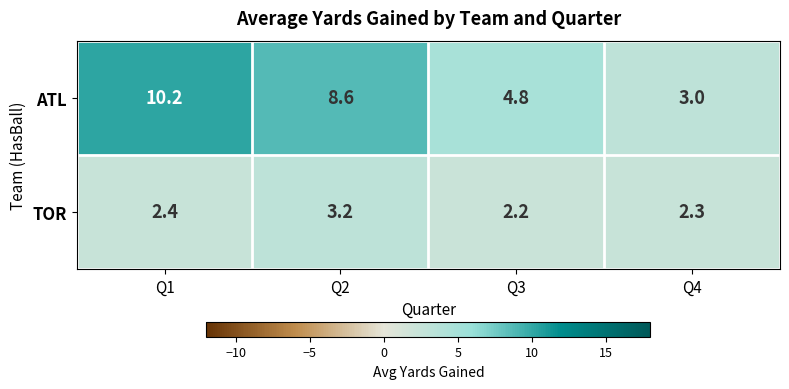

Rank the series by their average value, from lowest to highest.

TOR, ATL